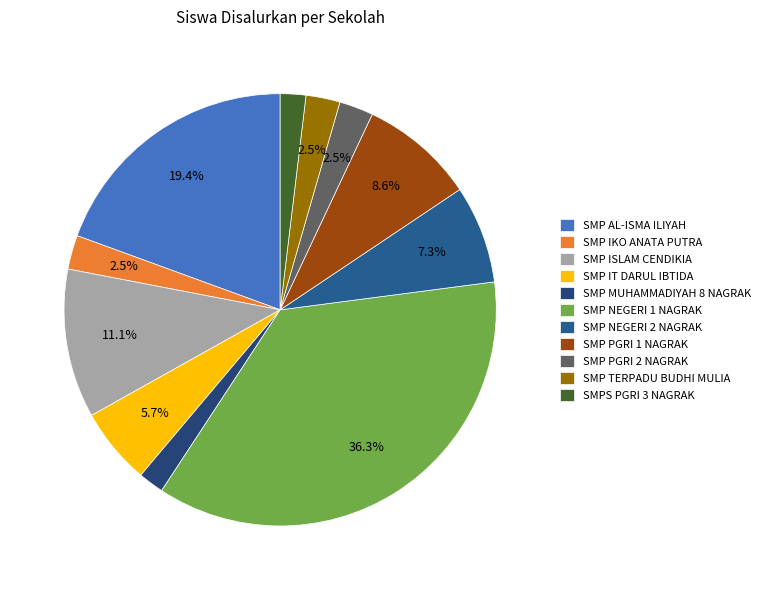

What is the smallest slice in the pie chart?

SMP MUHAMMADIYAH 8 NAGRAK